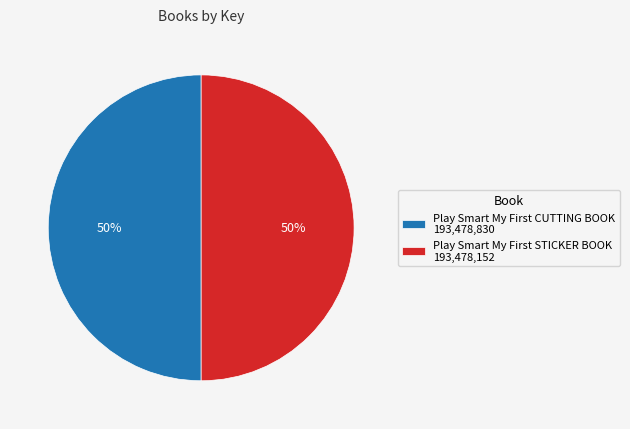

Count the number of slices in the pie.

2